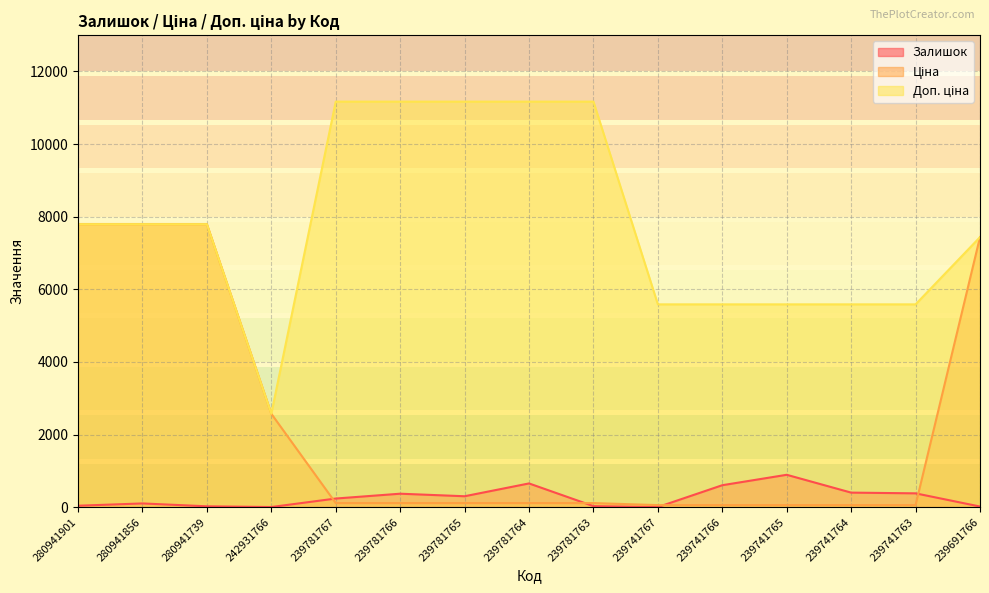

How many values in the Залишок series are below 237?

7